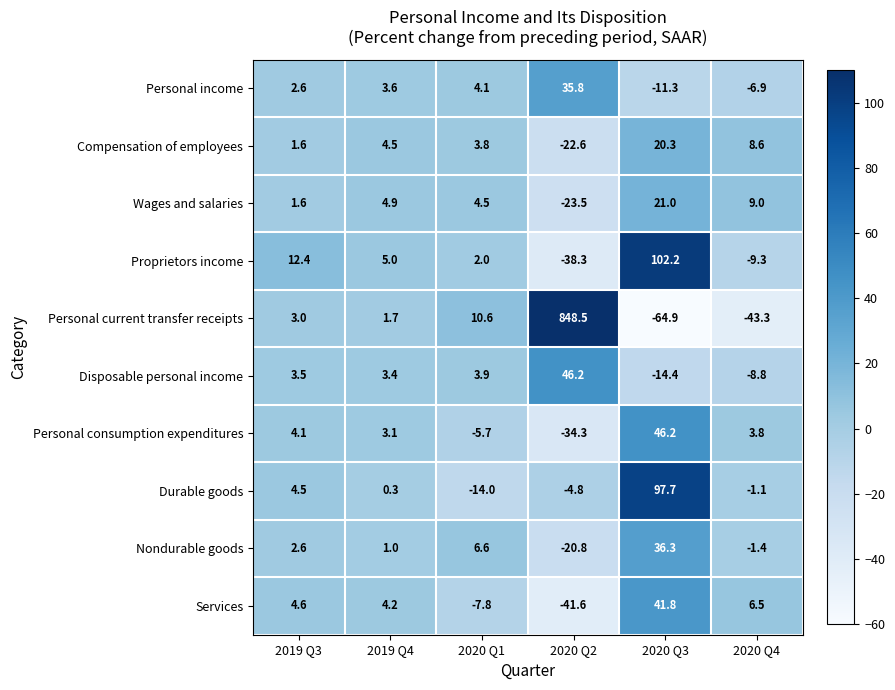

At which category does the chart reach its peak across all series?

2020 Q2